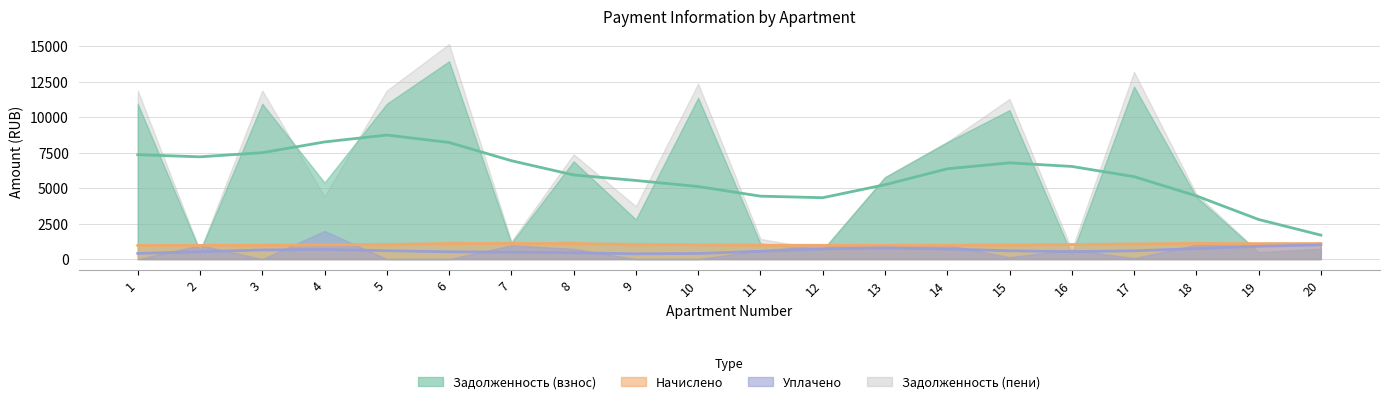

In uplacheno, how many points are lower than both neighbors (excluding endpoints)?

5